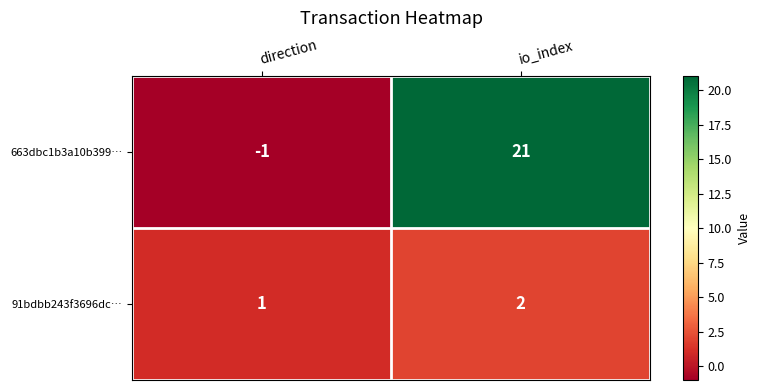

Is the value of 663dbc1b3a10b399… at direction greater than the value of 91bdbb243f3696dc… at direction?

No